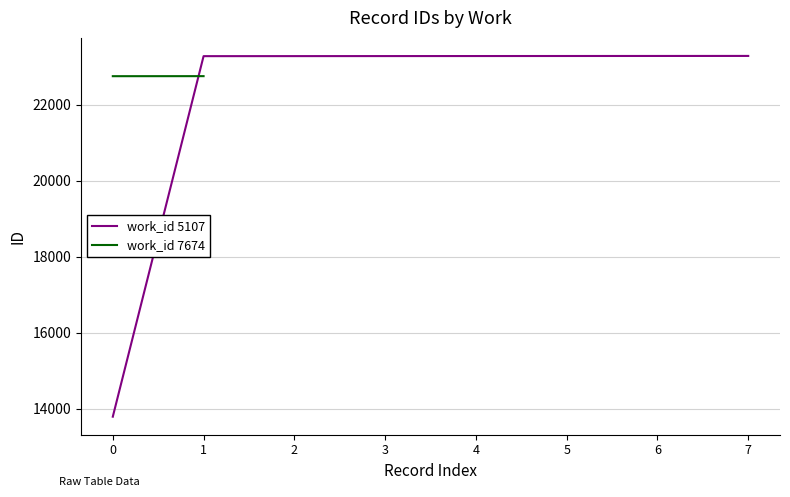

Does the chart have visible grid lines?

Yes